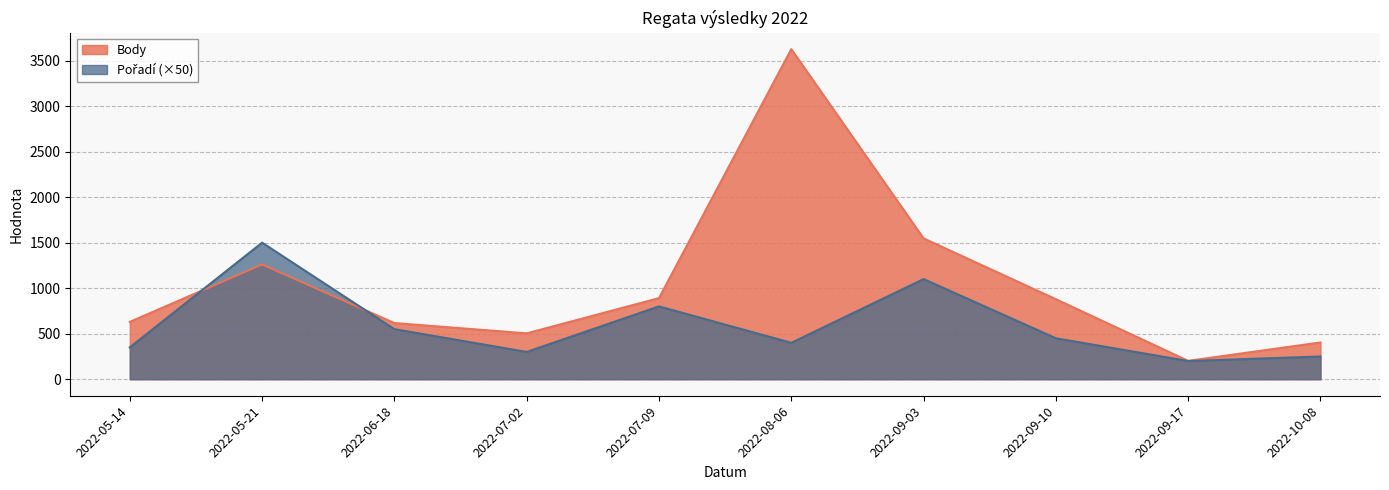

How many intersections are there between Pořadí and Body?

2